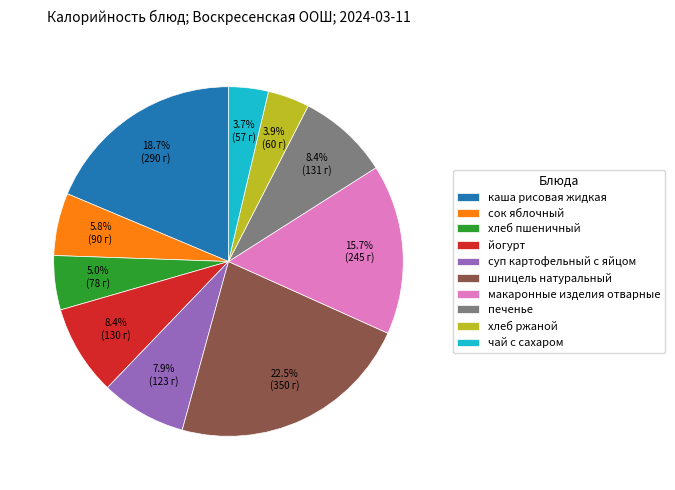

How many slices are in this pie chart?

10